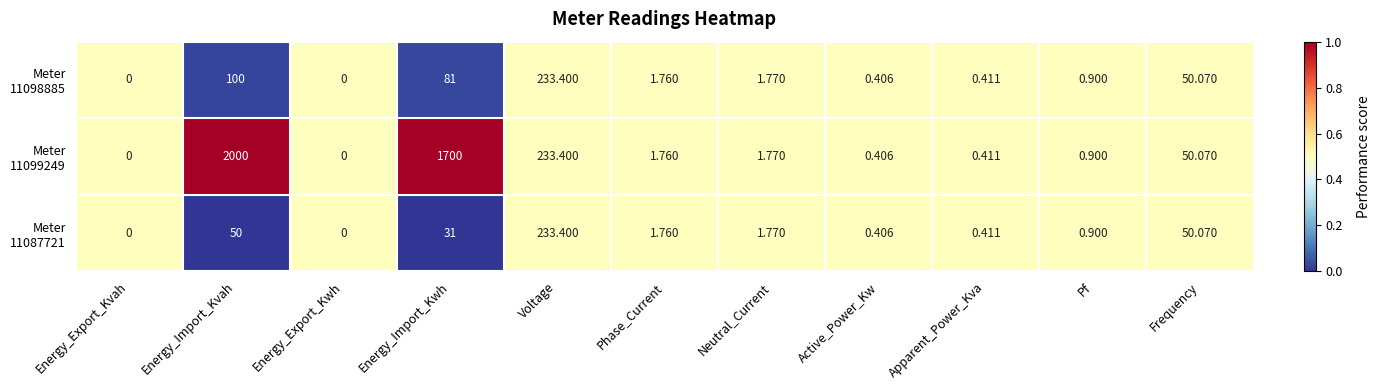

Which category has the highest value across all series?

Energy_Import_Kvah